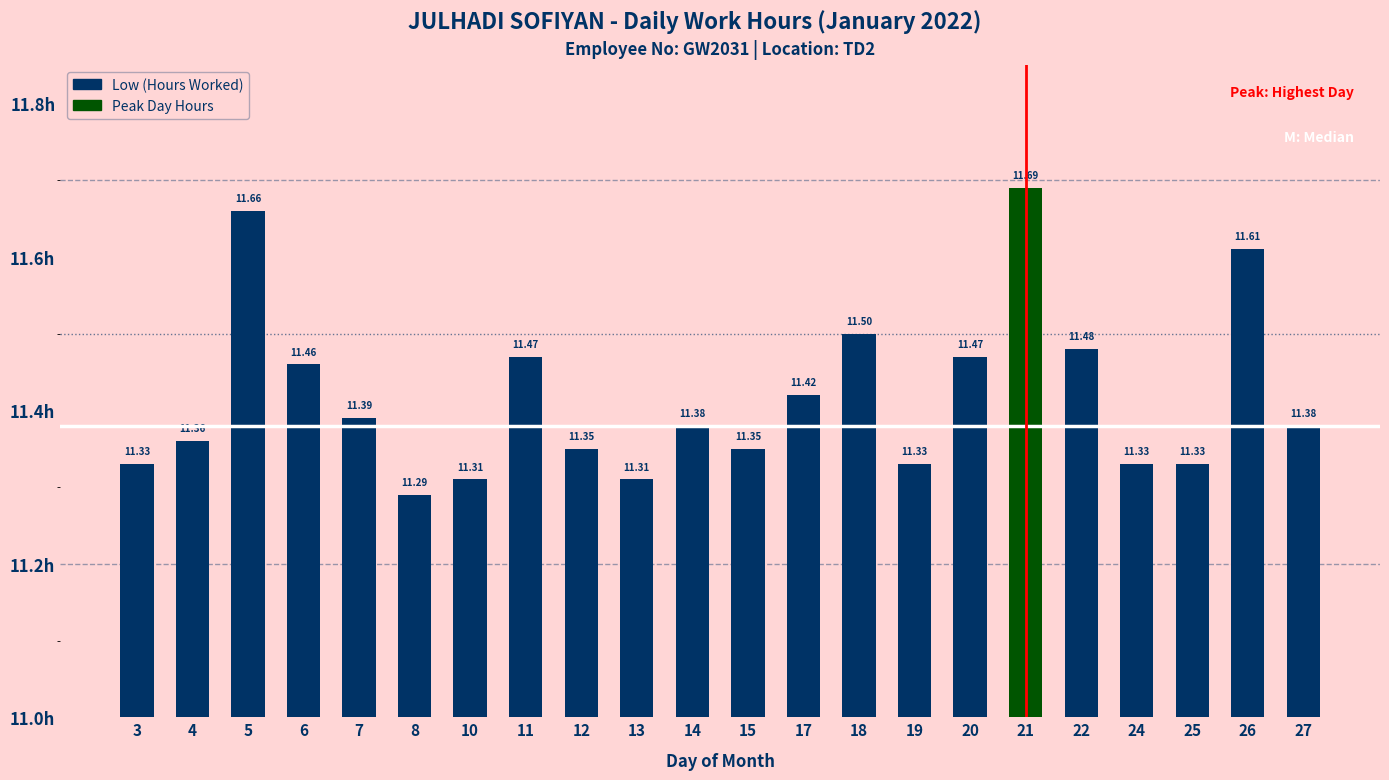

What is the value of the 8th bar from the left?

11.5